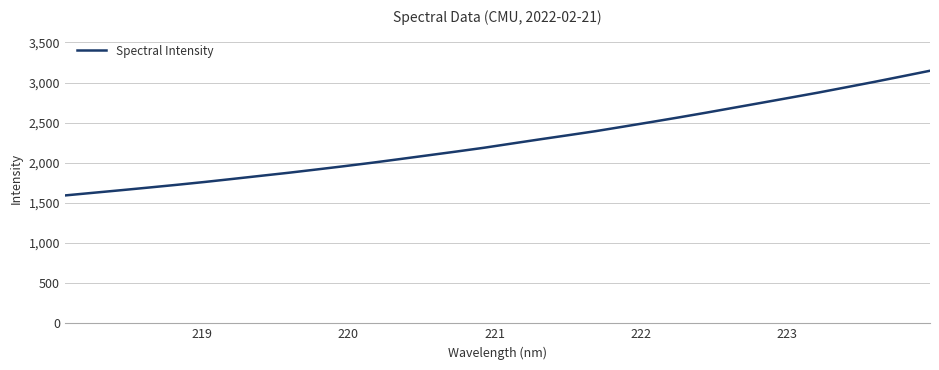

What is the minimum value shown in the chart?

1593.7